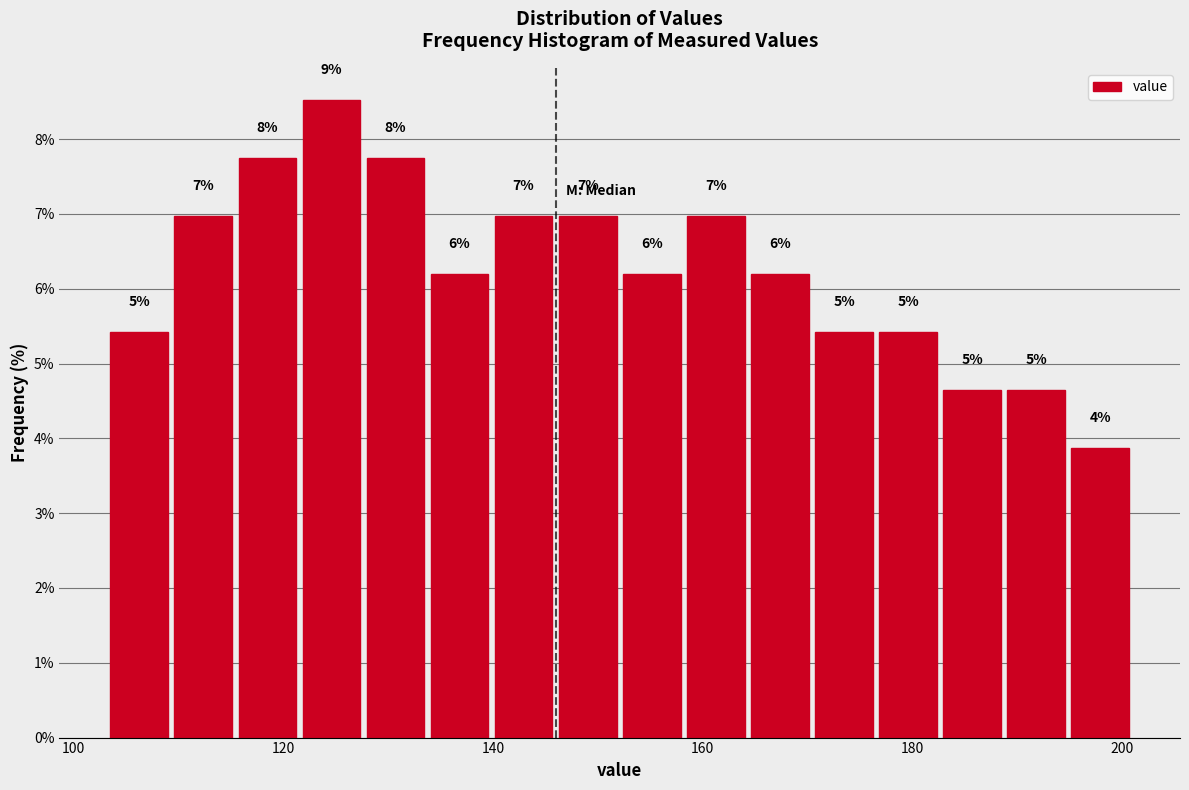

Around what value on the x-axis is the tallest bar? Give the approximate position of its centre, as read against the axis.

124